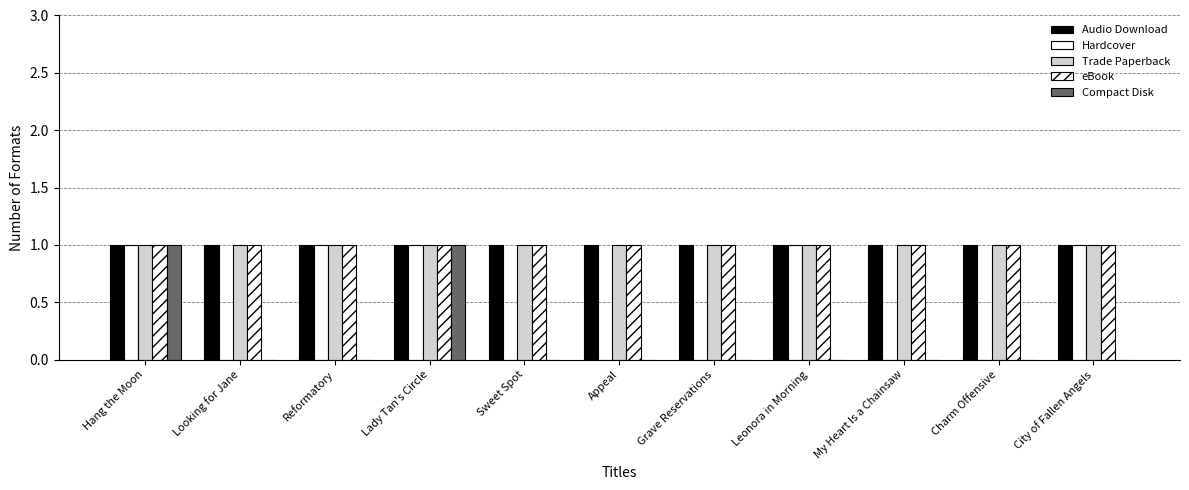

Does the chart contain stacked bars?

No